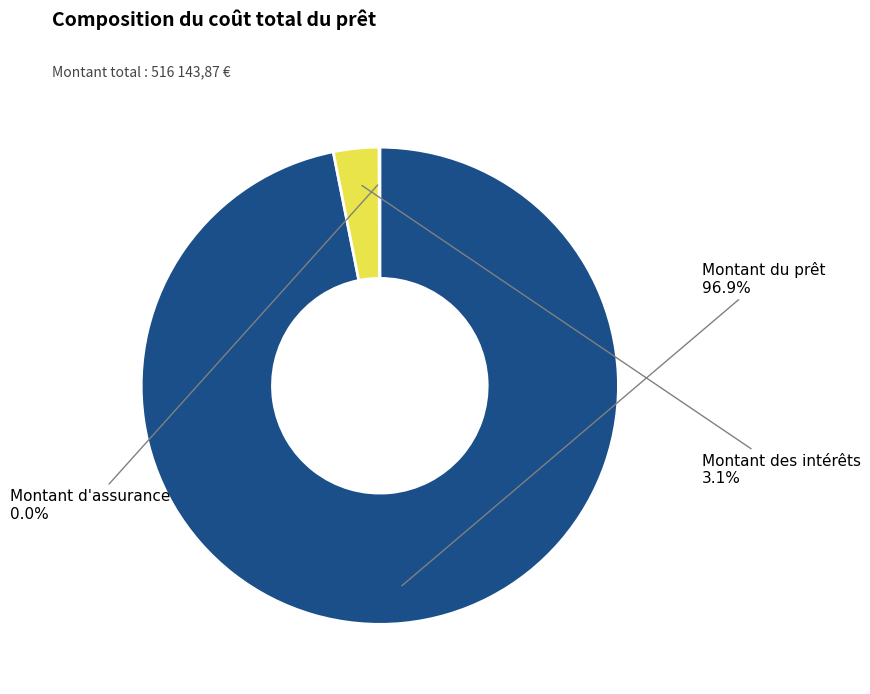

Does any single category account for the majority?

Yes